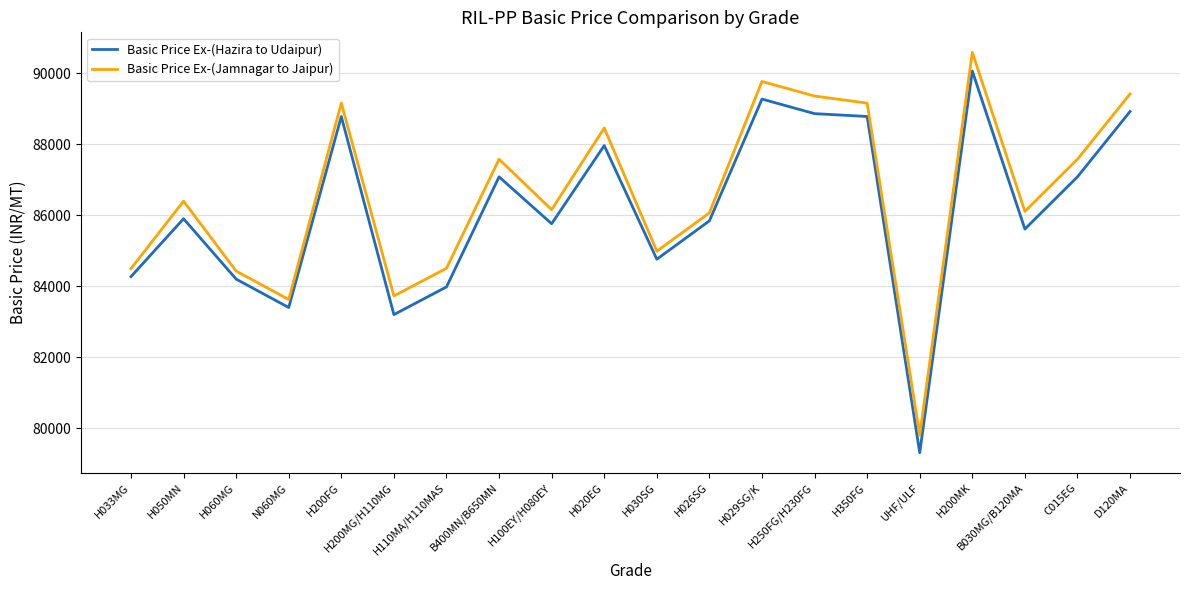

At which category does Basic Price Ex-(Jamnagar to Jaipur) reach its first local valley?

N060MG